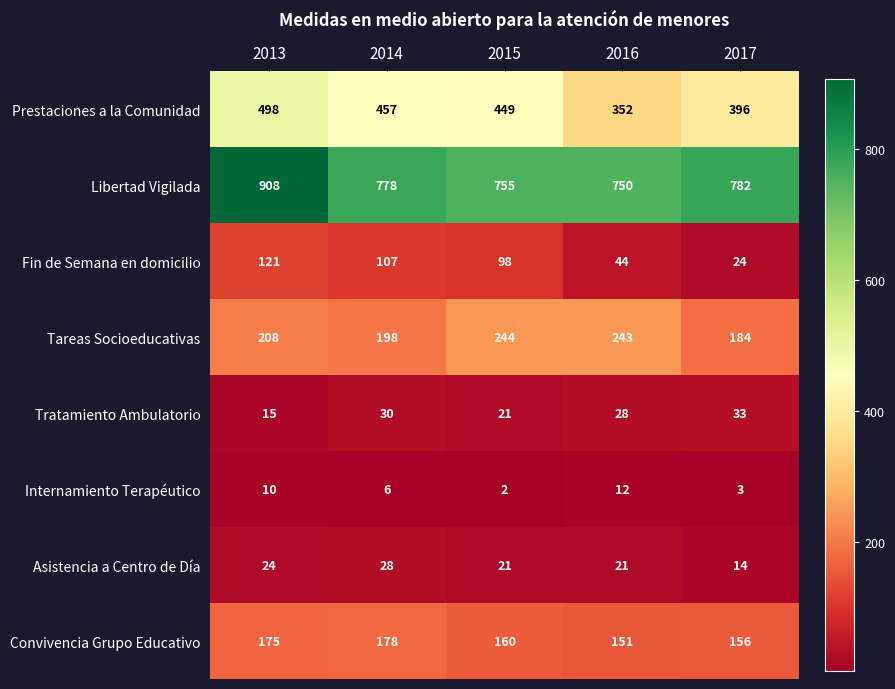

Which label corresponds to the largest value in the chart?

2013